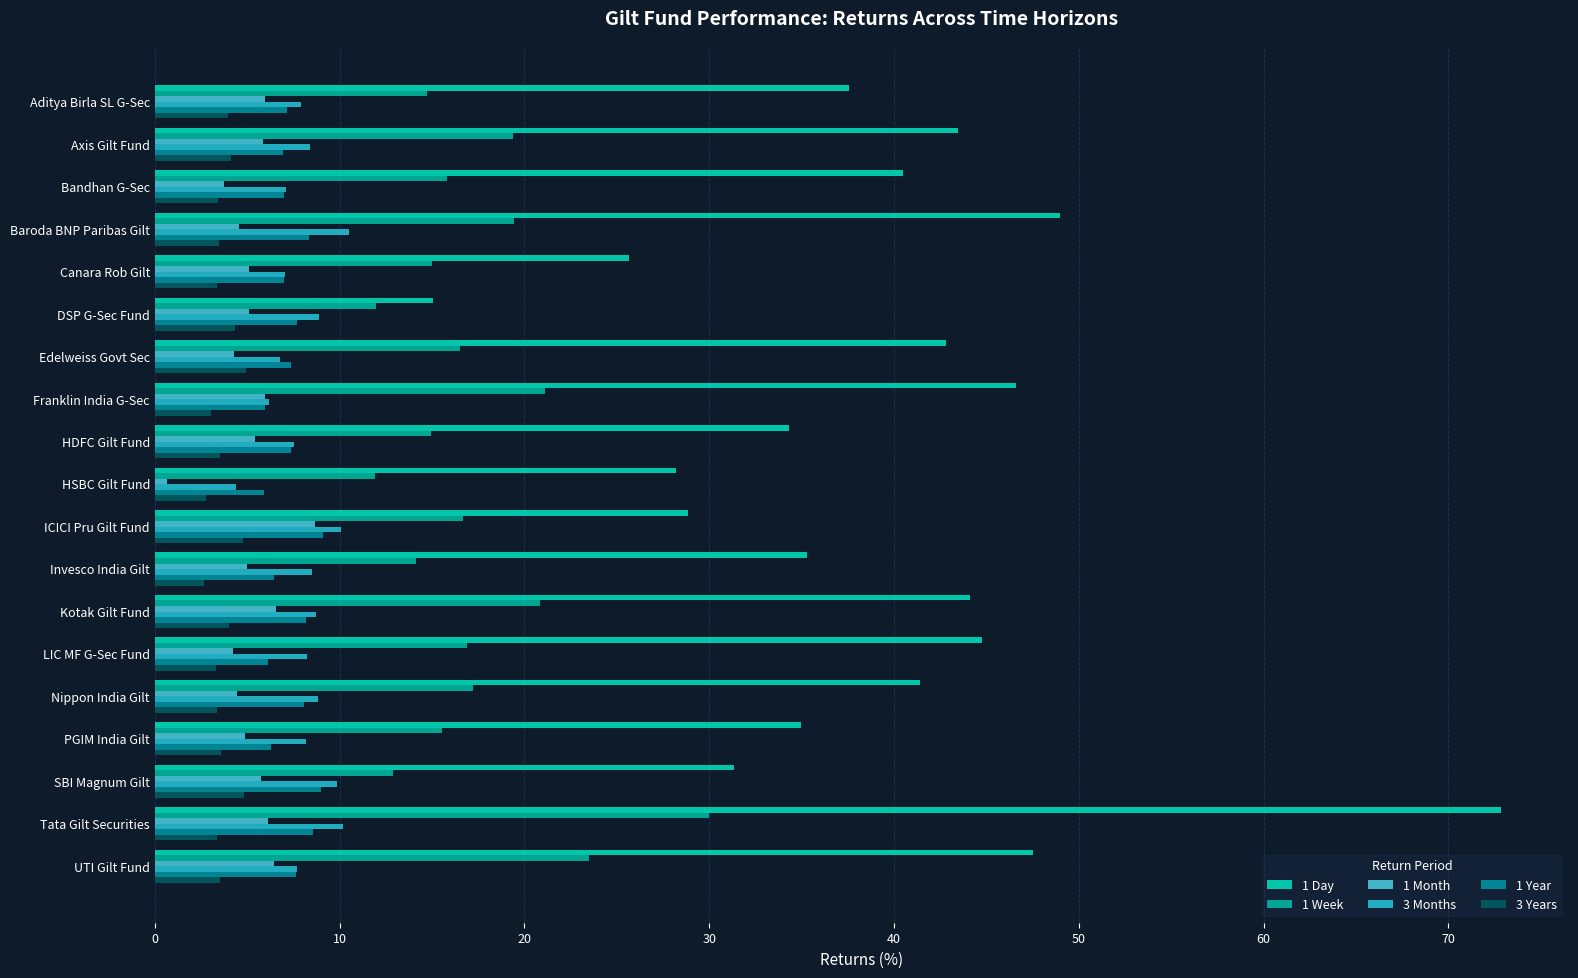

What is the sum of the 1 Year values at DSP G-Sec Fund and Aditya Birla SL G-Sec?

14.9